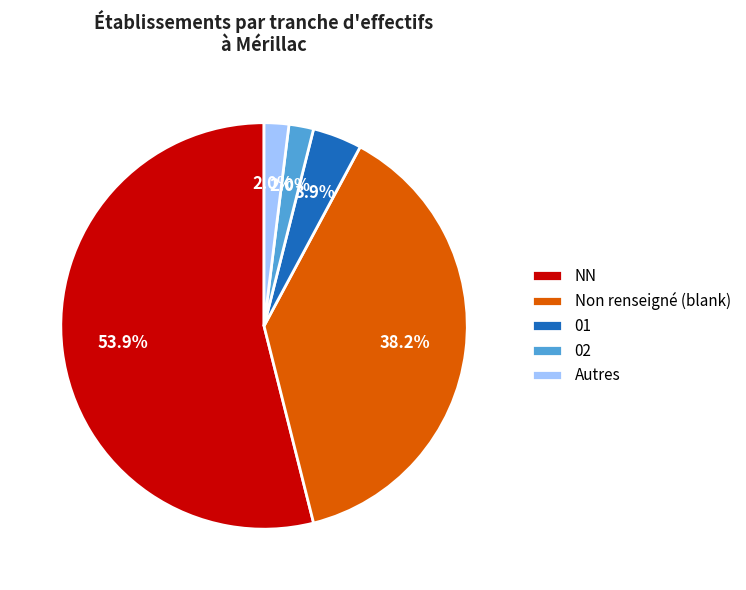

Between 01 and Non renseigné (blank), which is larger?

Non renseigné (blank)